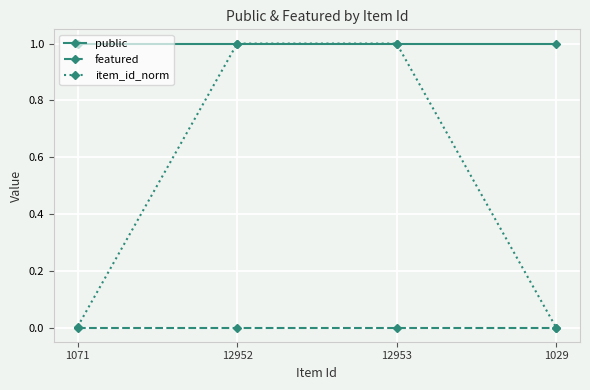

In item_id_norm, how many points are higher than both neighbors (excluding endpoints)?

1